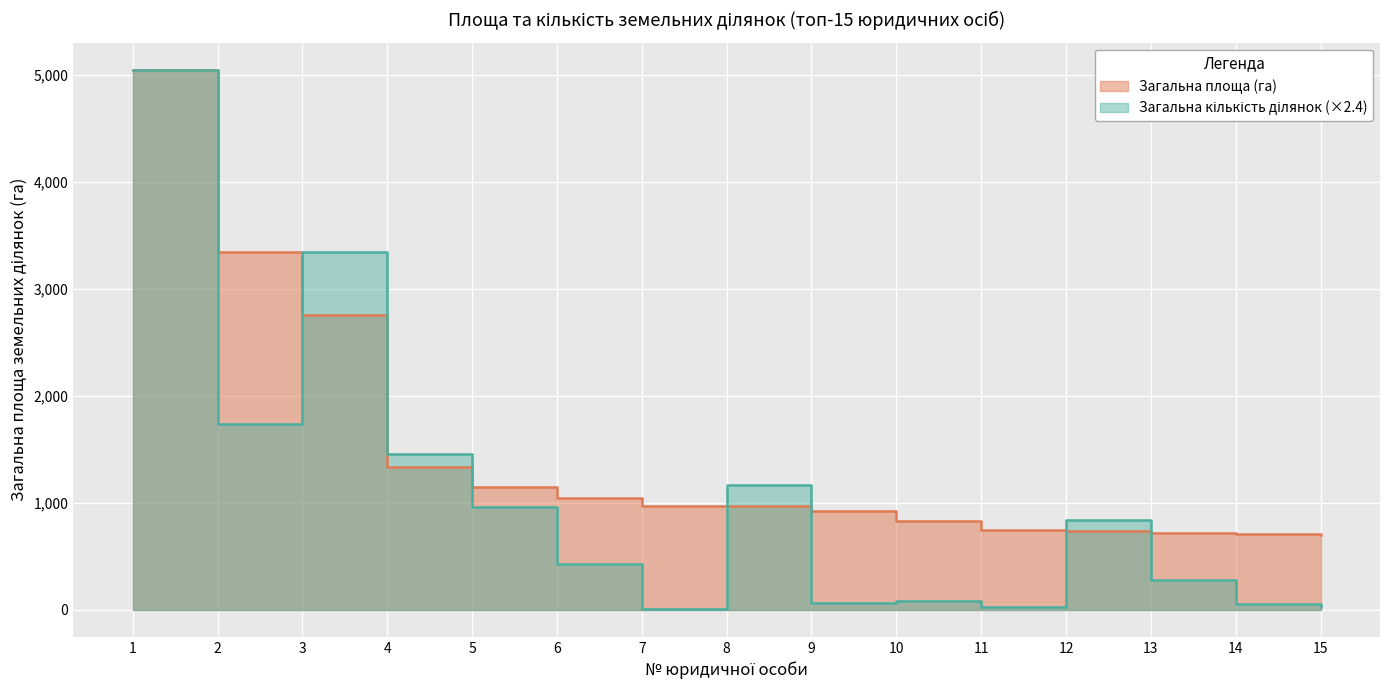

Which series changed the most between 4 and 10?

Загальна кількість ділянок